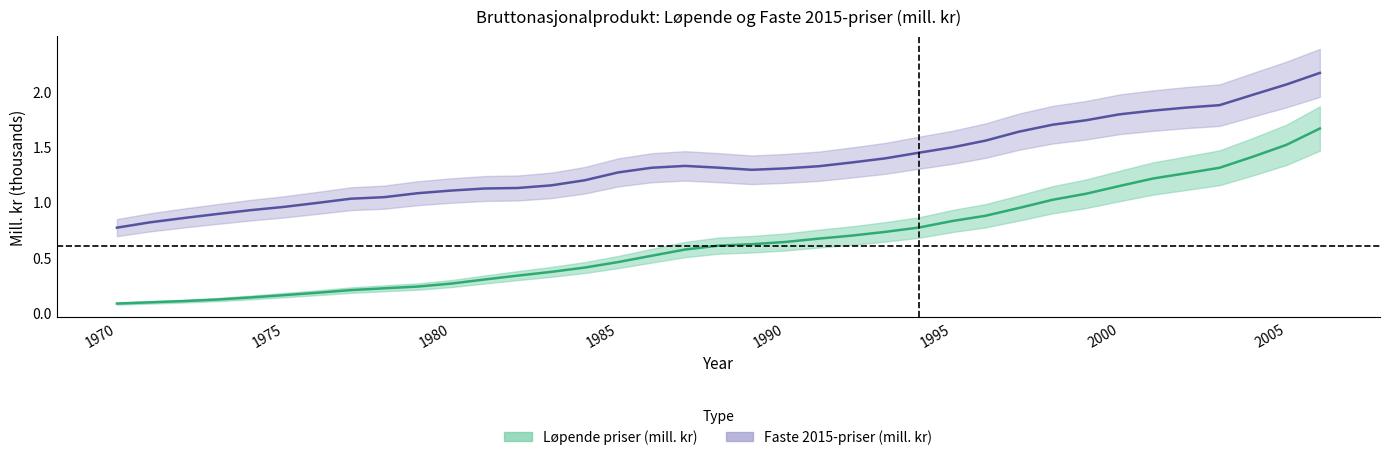

True or false: Faste 2015-priser (mill. kr) has more than 0 points higher than both neighbors.

True